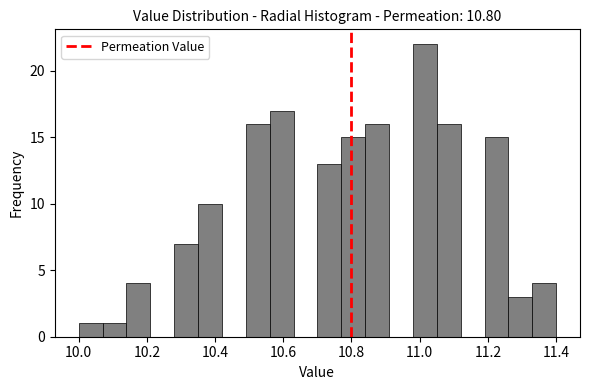

Around what value on the x-axis is the tallest bar? Give the approximate position of its centre, as read against the axis.

11.02